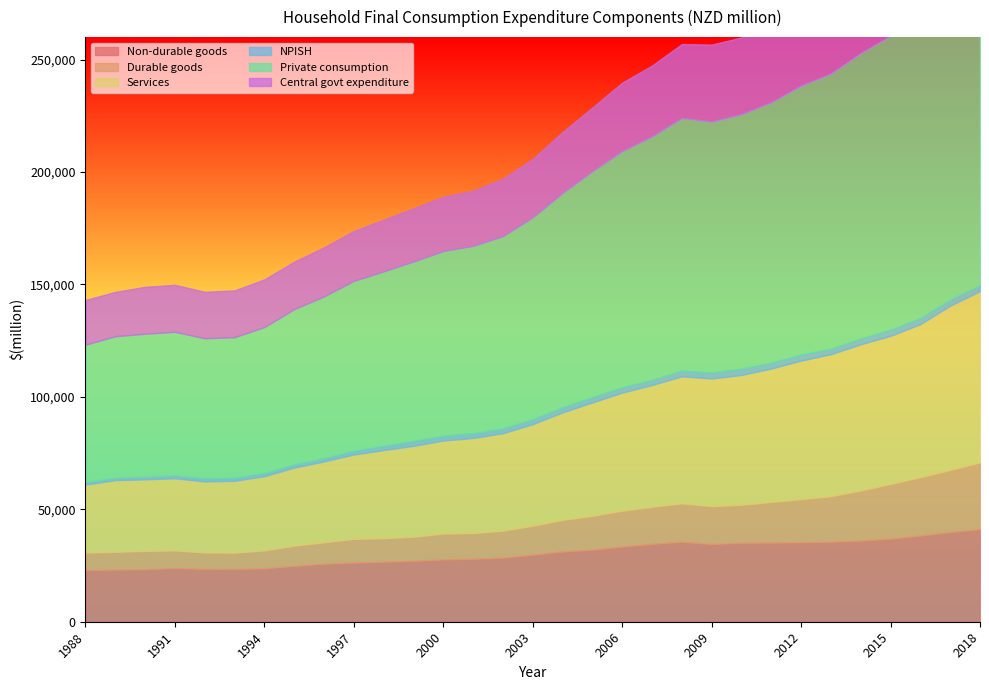

At 2018, list the series in order from smallest to largest.

NPISH, Durable goods, Central govt expenditure, Non-durable goods, Services, Private consumption